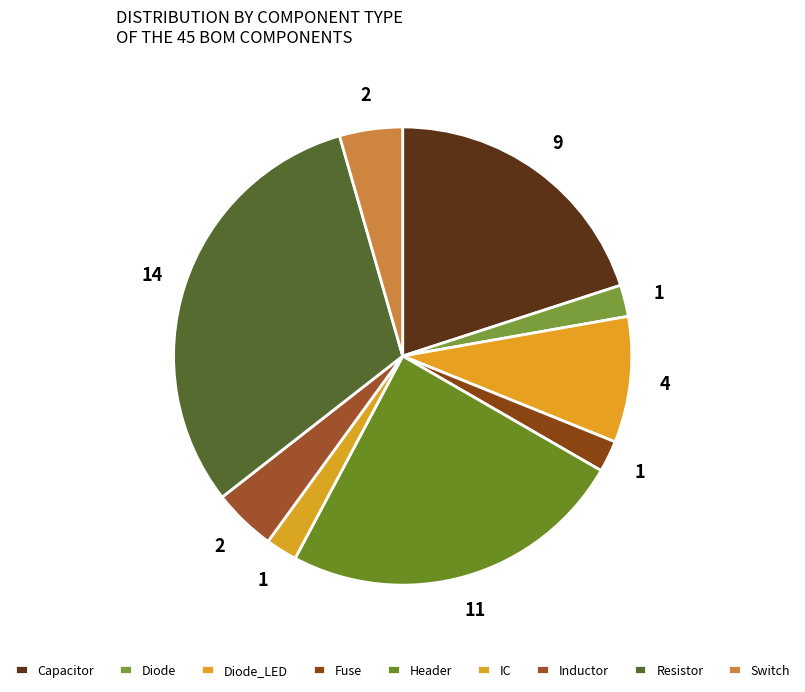

Is it true that Fuse is 9% of the pie?

False